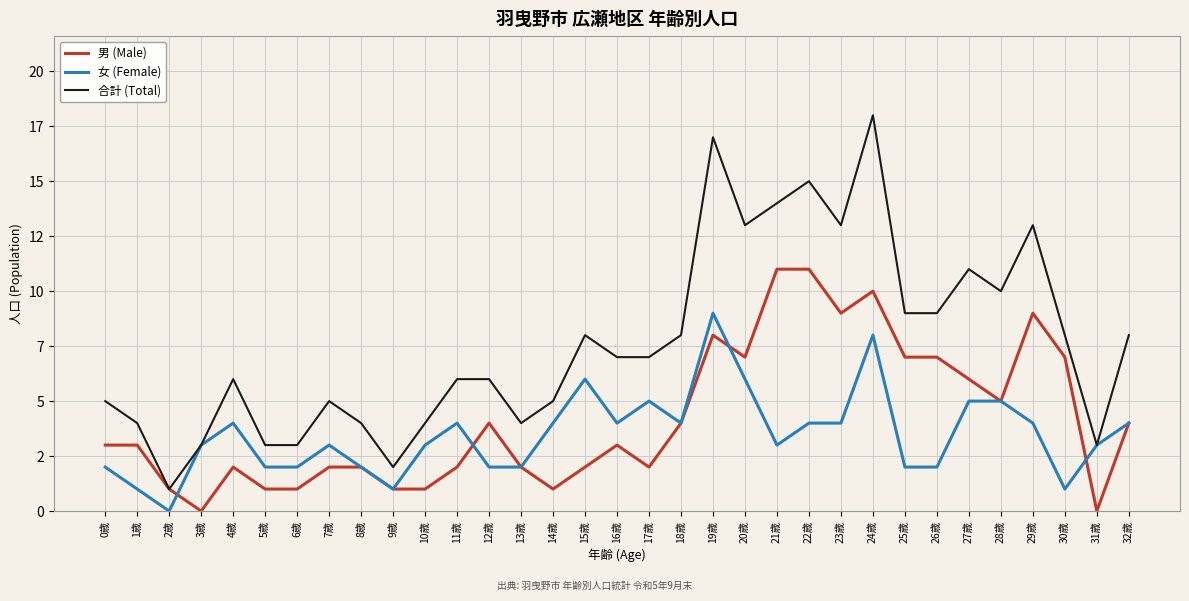

What are all the series names shown in the legend?

男 (Male), 女 (Female), 合計 (Total)